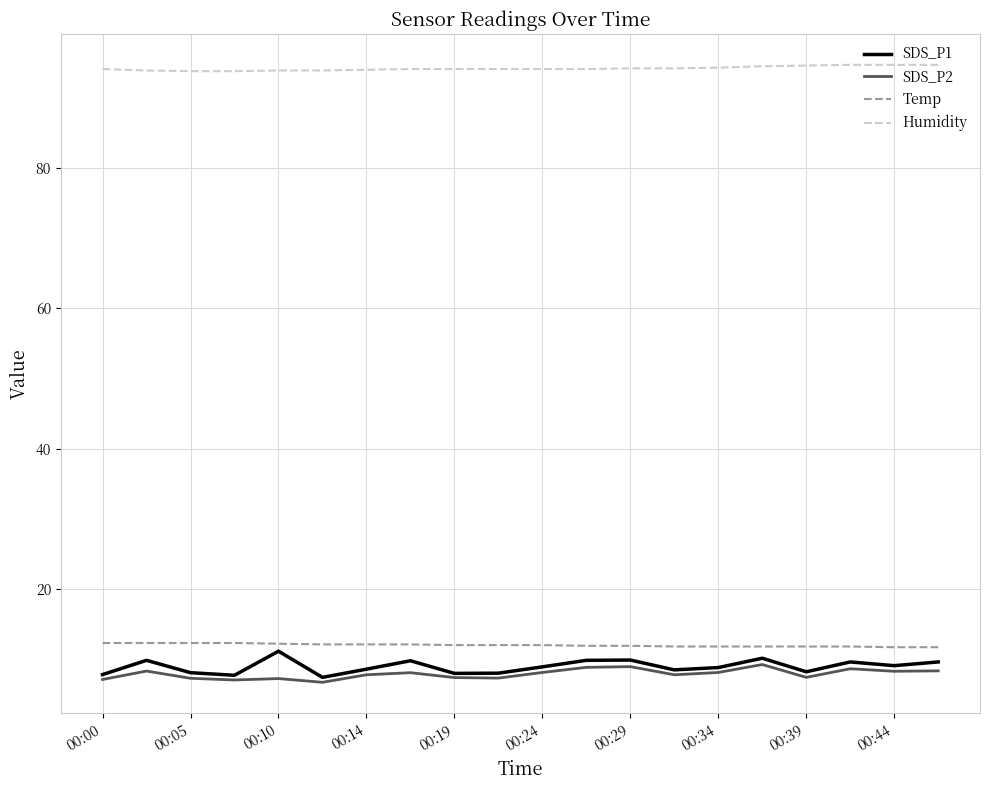

Which series has the largest total across all categories?

Humidity